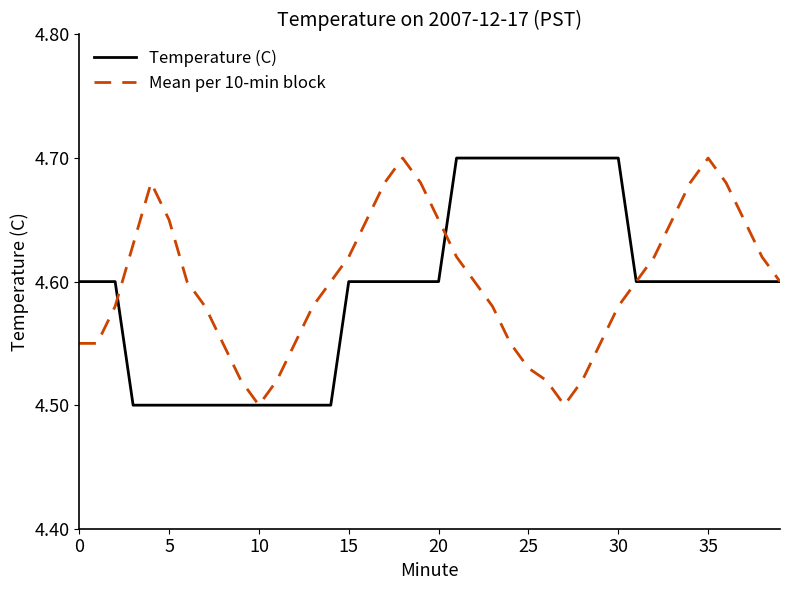

True or false: Temperature (C) and Mean per 10-min block cross at least once.

True